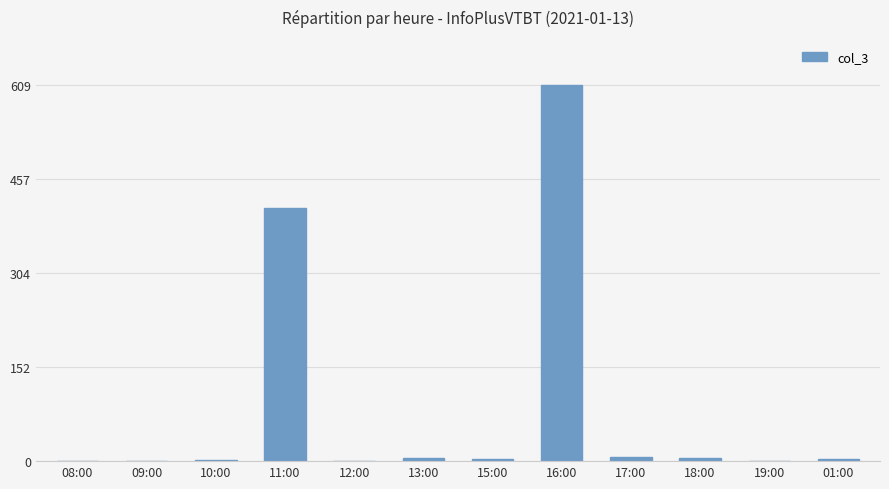

What is the greatest value displayed?

609